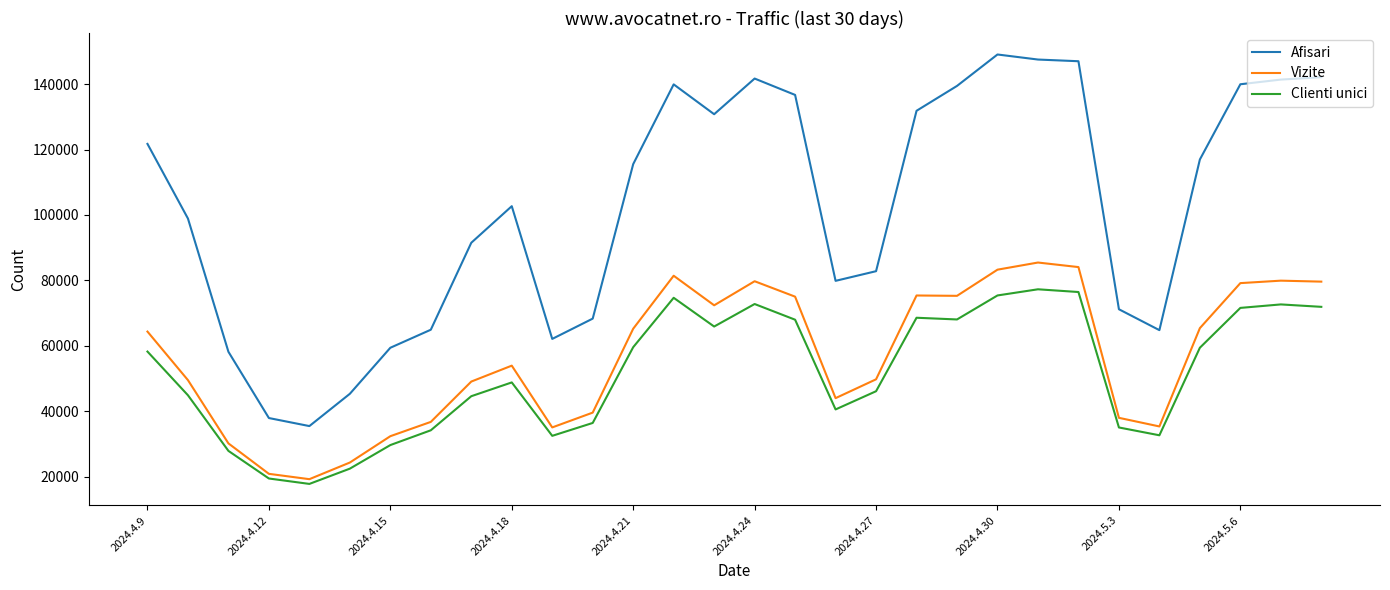

What is the minimum value for Clienti unici?

17759